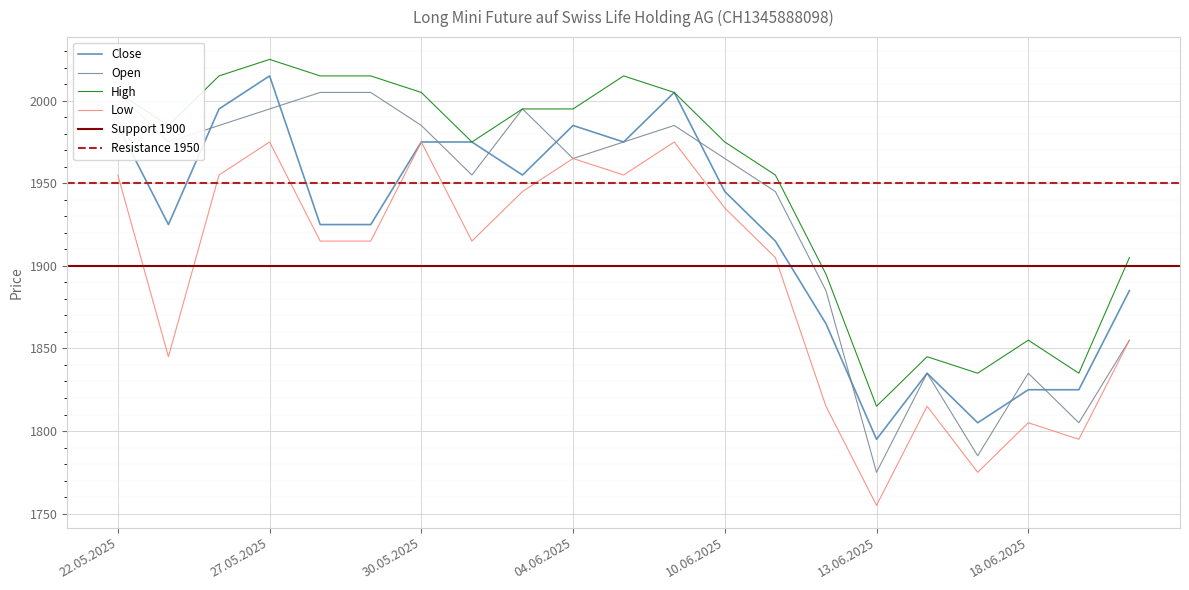

What is the average value of the Open series?

1929